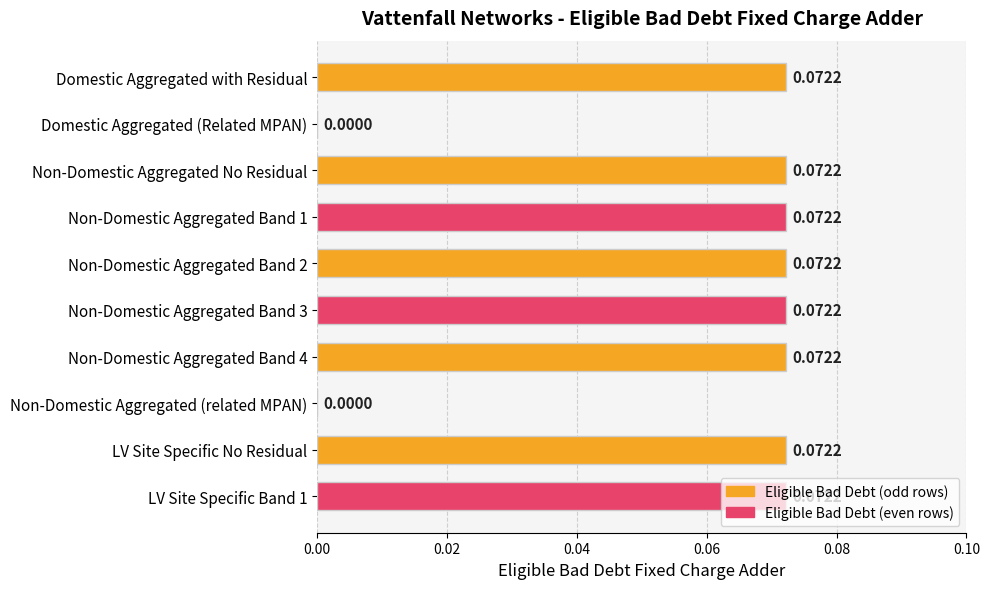

What is the change in value from Domestic Aggregated (Related MPAN) to LV Site Specific Band 1?

+0.1